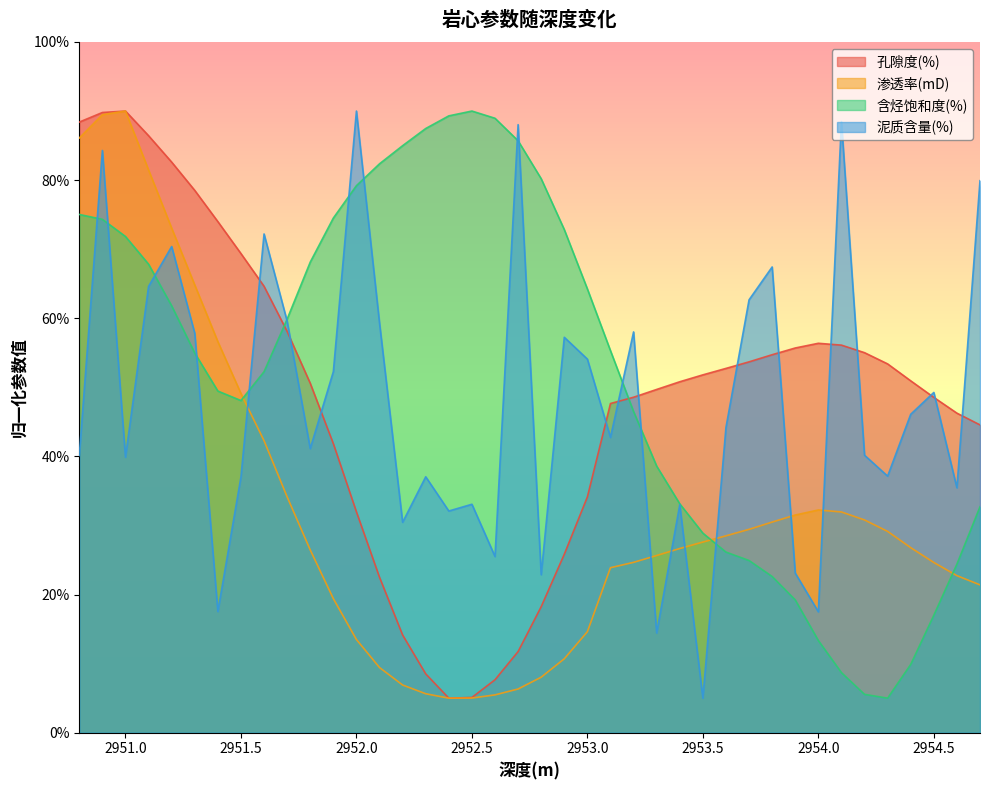

Rank the series by their maximum value, from lowest to highest.

孔隙度(%), 渗透率(mD), 含烃饱和度(%), 泥质含量(%)